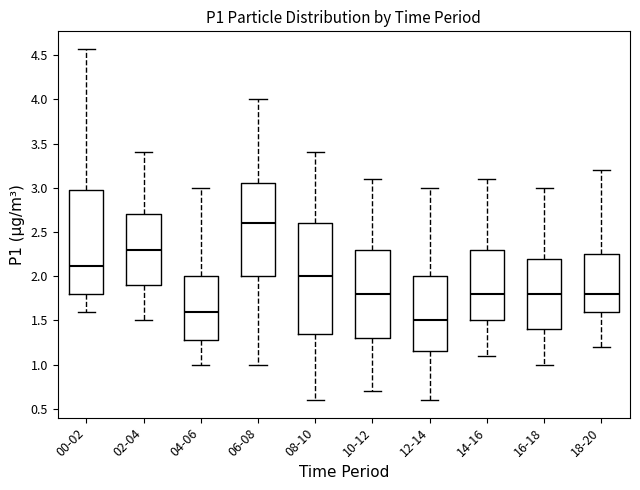

Reading left to right, transcribe this box plot: for each box, give where its median line is, the range the box spans, and where its two whiskers end, as read against the y-axis. The values are not printed on the chart, so give them approximately, as read against the axis.

00-02: median 2.10, box 1.80 to 2.95, whiskers 1.60 to 4.55
02-04: median 2.30, box 1.90 to 2.70, whiskers 1.50 to 3.40
04-06: median 1.60, box 1.30 to 2.00, whiskers 1.00 to 3.00
06-08: median 2.60, box 2.00 to 3.05, whiskers 1.00 to 4.00
08-10: median 2.00, box 1.35 to 2.60, whiskers 0.60 to 3.40
10-12: median 1.80, box 1.30 to 2.30, whiskers 0.70 to 3.10
12-14: median 1.50, box 1.15 to 2.00, whiskers 0.60 to 3.00
14-16: median 1.80, box 1.50 to 2.30, whiskers 1.10 to 3.10
16-18: median 1.80, box 1.40 to 2.20, whiskers 1.00 to 3.00
18-20: median 1.80, box 1.60 to 2.25, whiskers 1.20 to 3.20